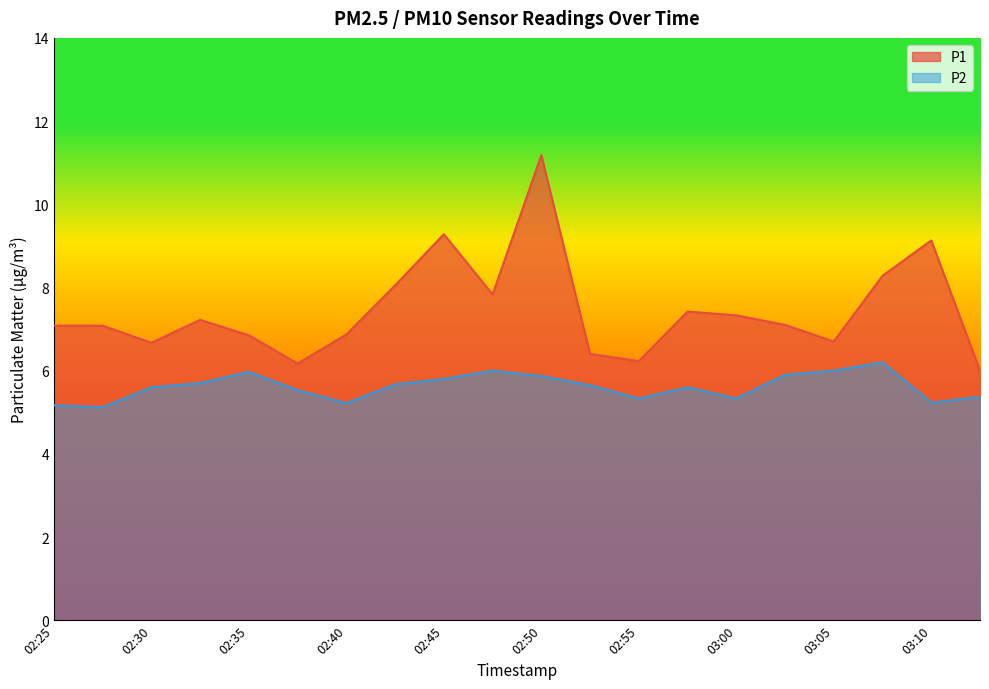

Which series has the largest total across all categories?

P1